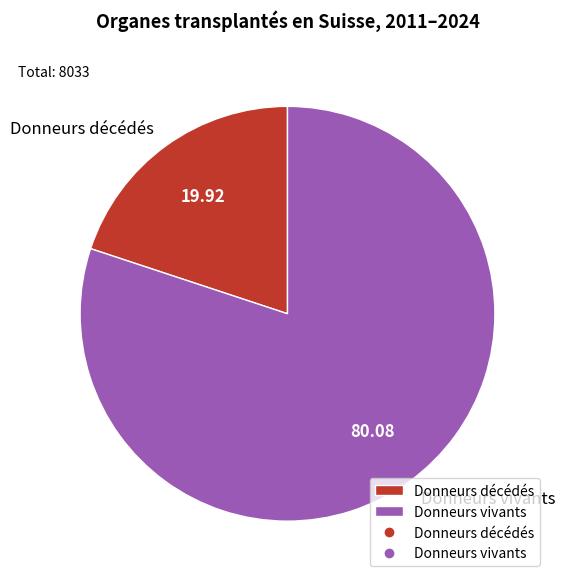

What is the majority slice?

Donneurs vivants